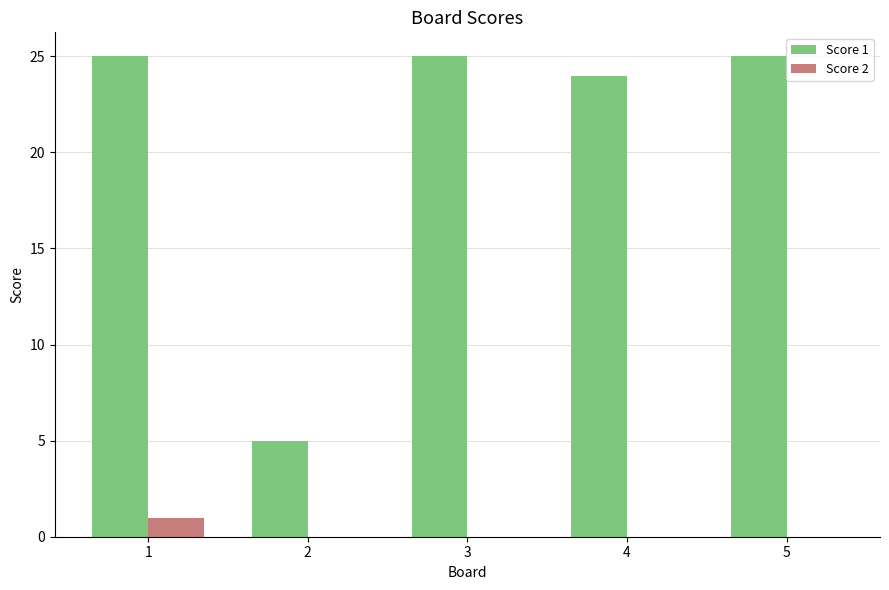

Which series has the largest total across all categories?

Score 1